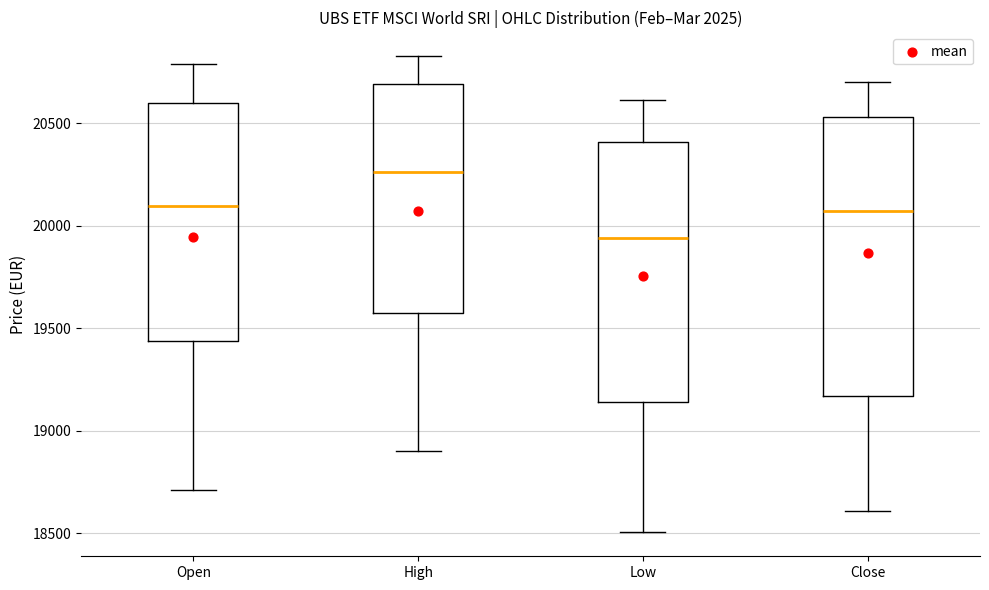

Which box has the lowest median line?

Low